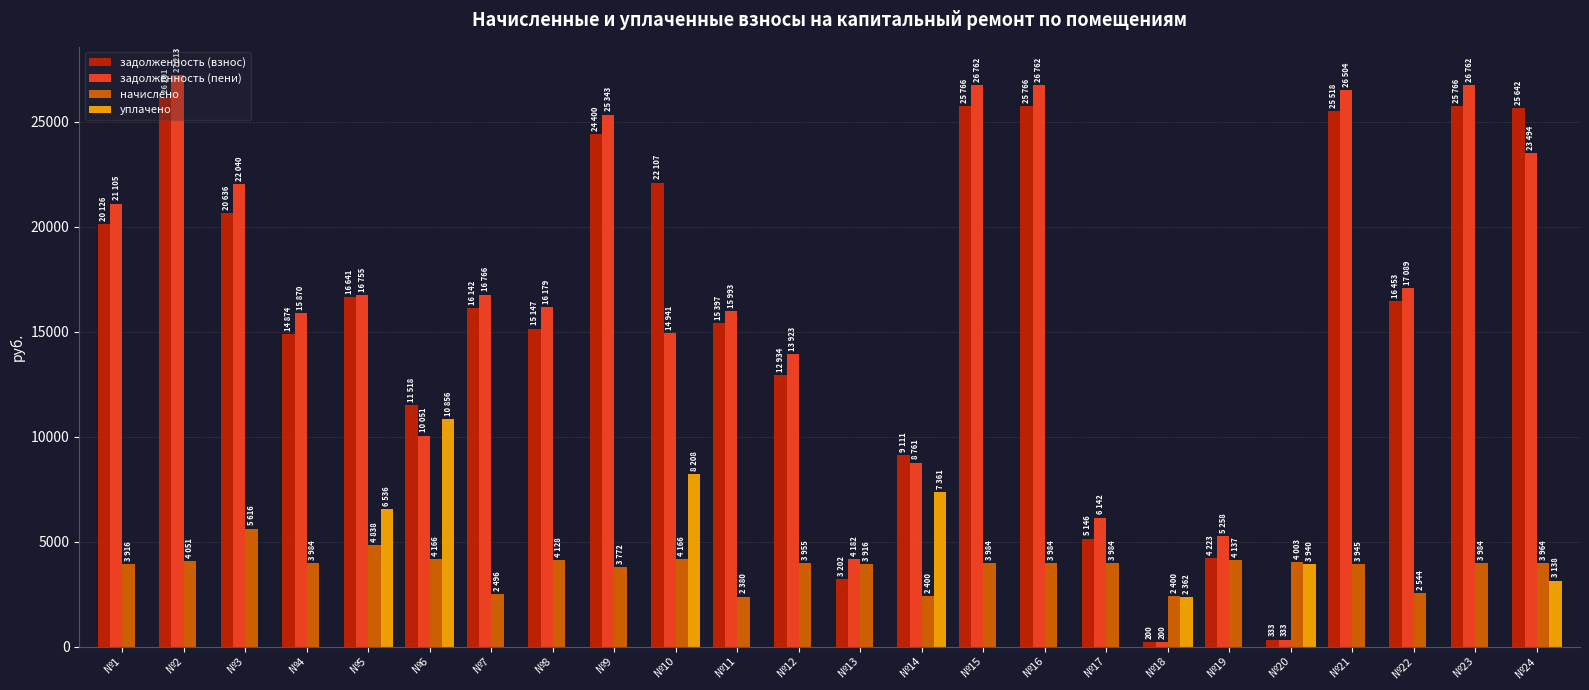

The задолженность (пени) series shows 8761.0 at №14. True or false?

True